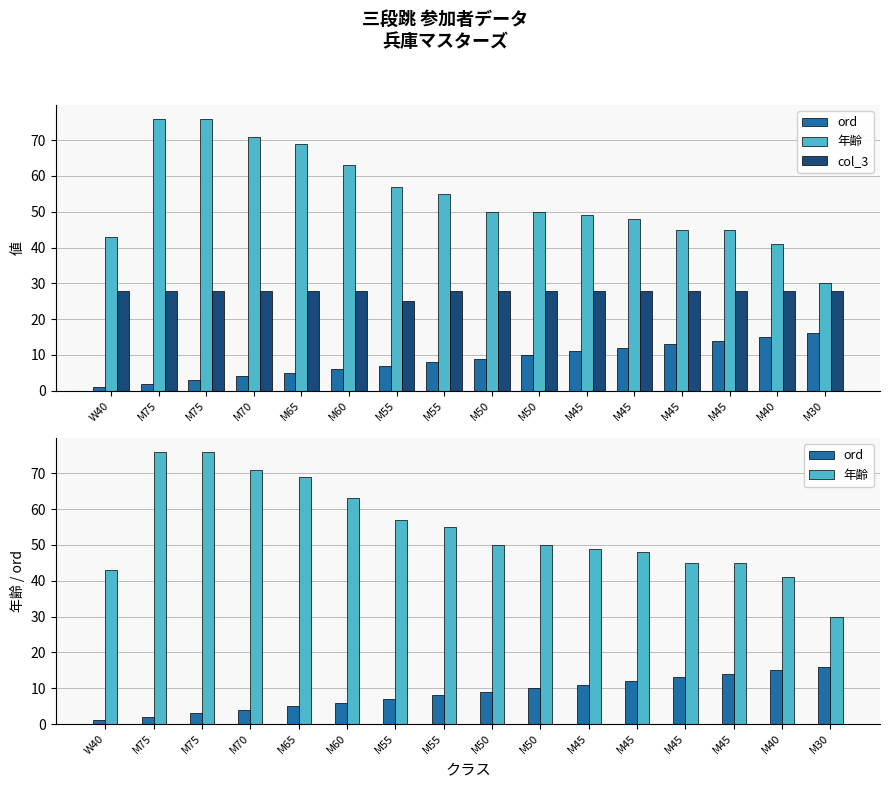

At which category is the sum across all series the highest?

M75